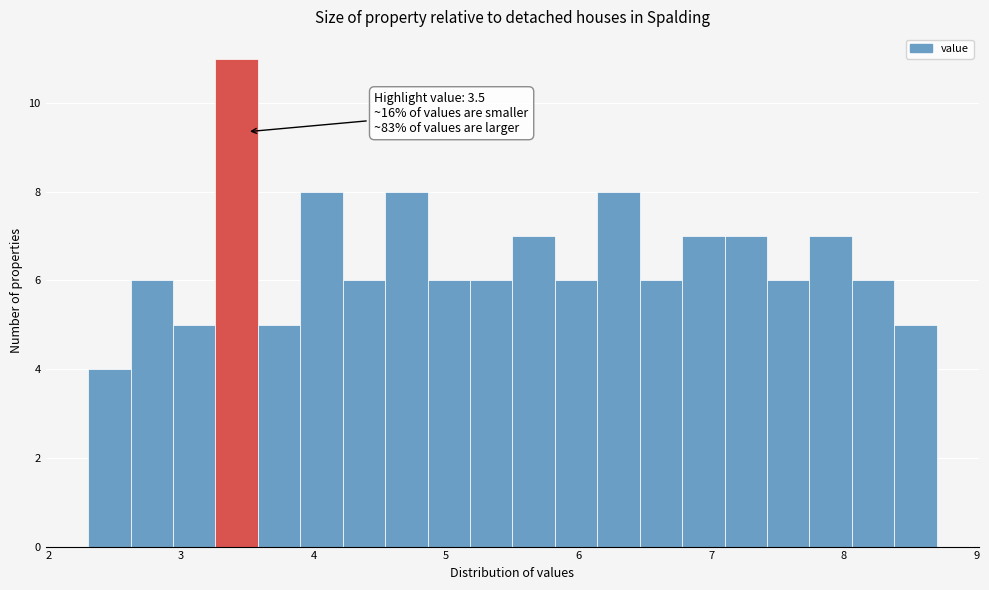

Around what value on the x-axis is the tallest bar? Give the approximate position of its centre, as read against the axis.

3.4